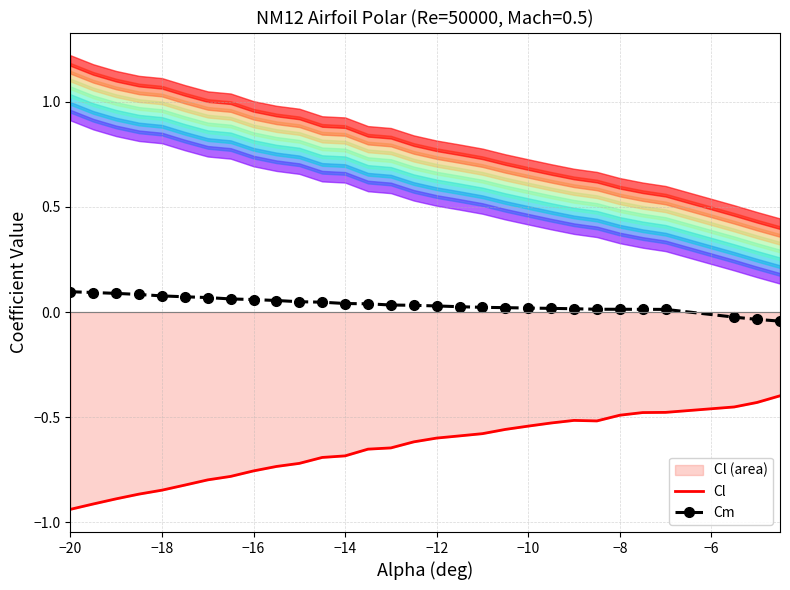

The Cl series shows -0.7 at −14. True or false?

True